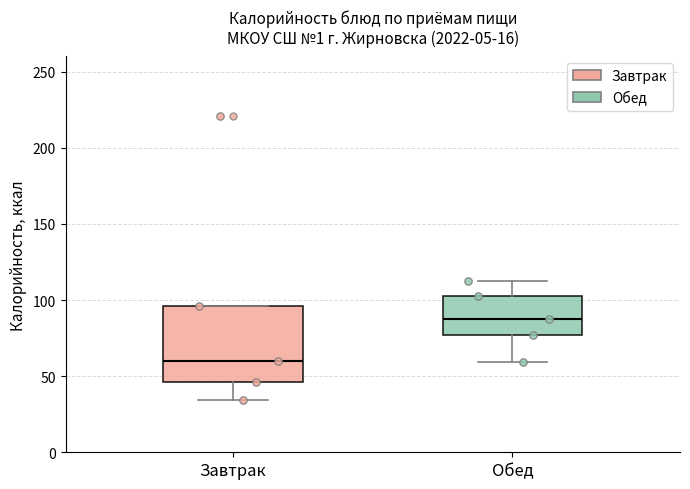

Reading left to right, read every box against the y-axis: the position of its median line, the range the box covers, and the ends of its whiskers. The values are not printed on the chart, so give them approximately, as read against the axis.

Завтрак: median 60, box 45 to 95, whiskers 35 to 95
Обед: median 90, box 75 to 100, whiskers 60 to 115